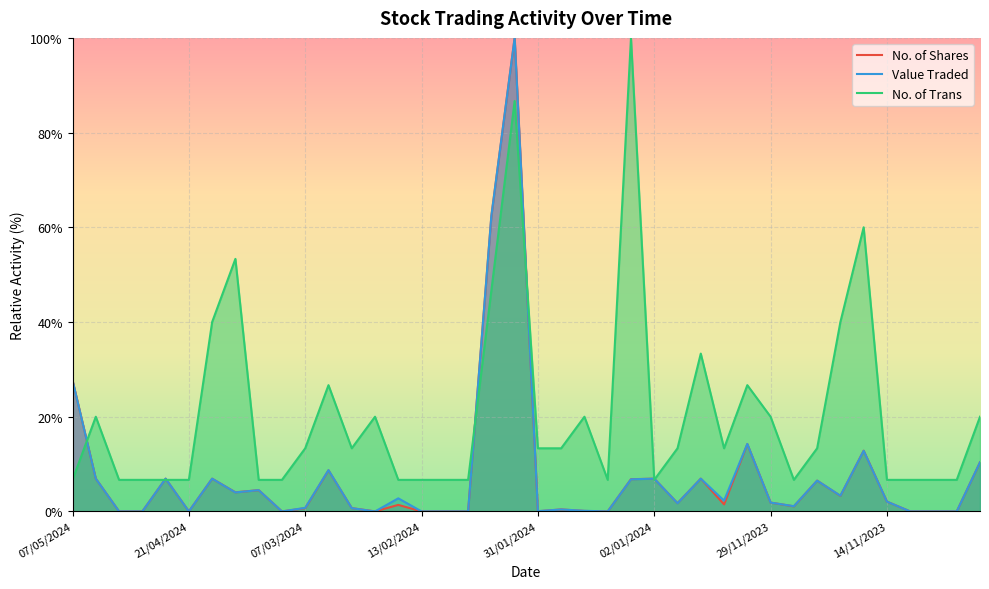

The No. of Trans series shows 13.3 at 30/01/2024. True or false?

True